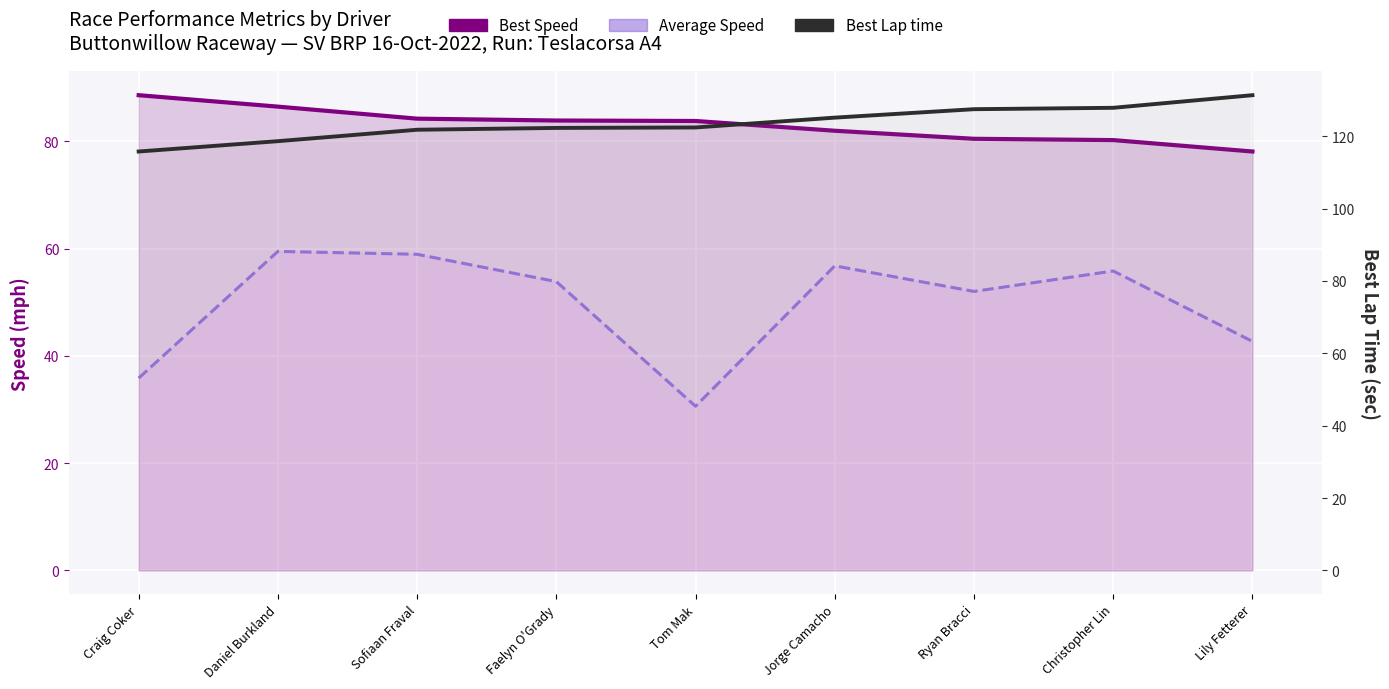

At which category does the chart reach its minimum across all series?

Tom Mak